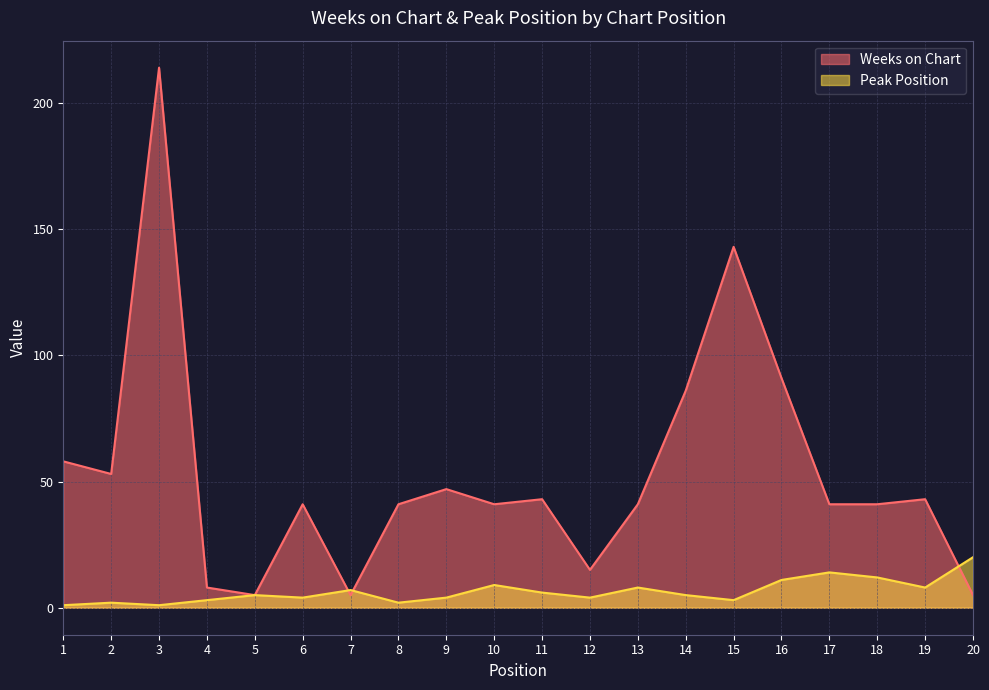

Reading right to left, what are all the values shown in this chart?

Weeks on Chart: 20=5	19=43	18=41	17=41	16=91	15=143	14=86	13=41	12=15	11=43	10=41	9=47	8=41	7=5	6=41	5=5	4=8	3=214	2=53	1=58
Peak Position: 20=20	19=8	18=12	17=14	16=11	15=3	14=5	13=8	12=4	11=6	10=9	9=4	8=2	7=7	6=4	5=5	4=3	3=1	2=2	1=1